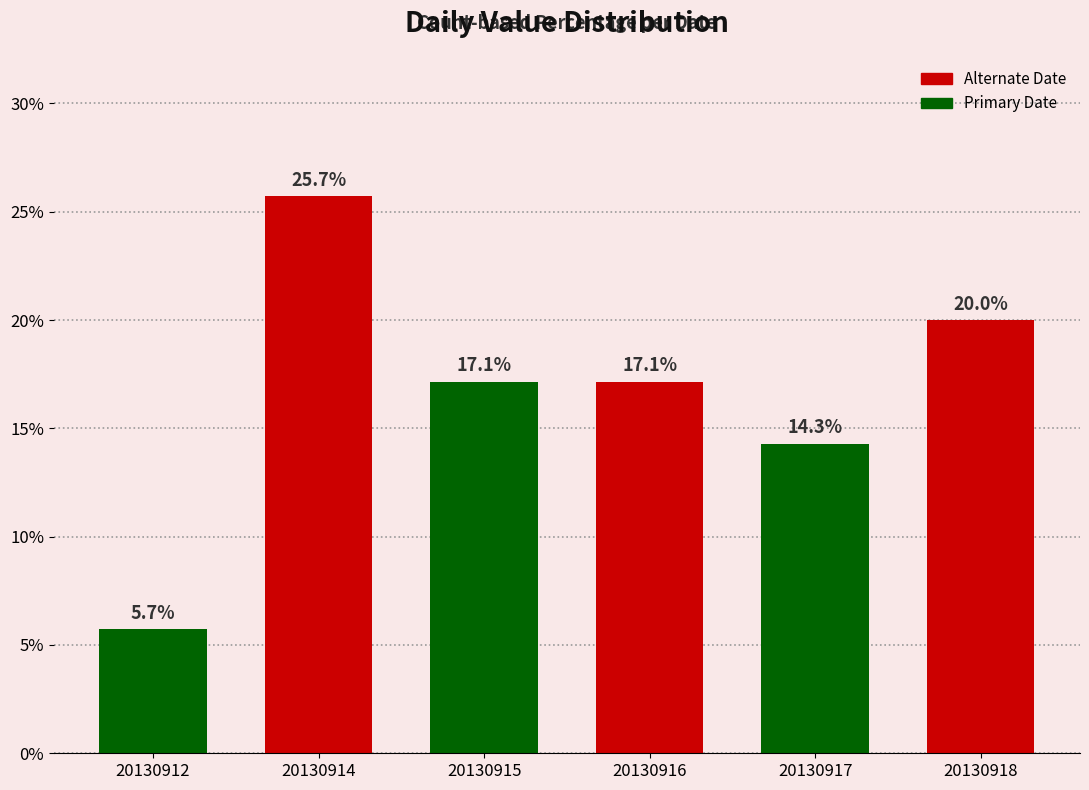

What is the smallest value displayed?

5.7